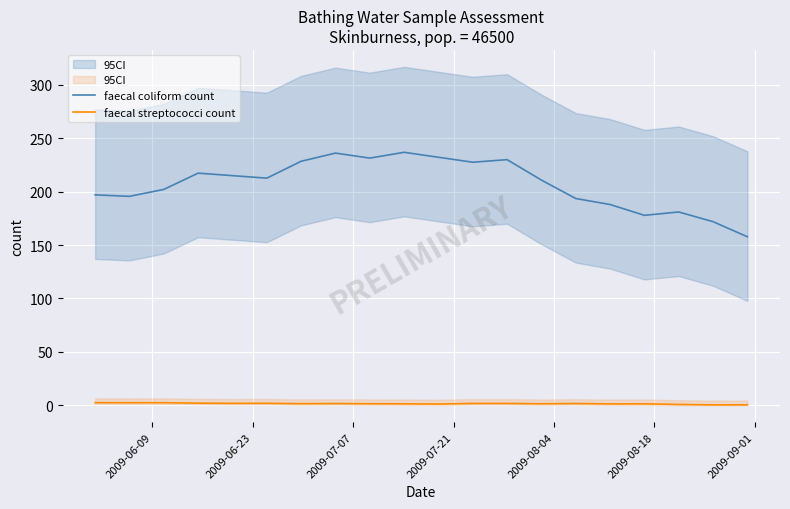

True or false: faecal streptococci count and faecal coliform count intersect in this chart.

False